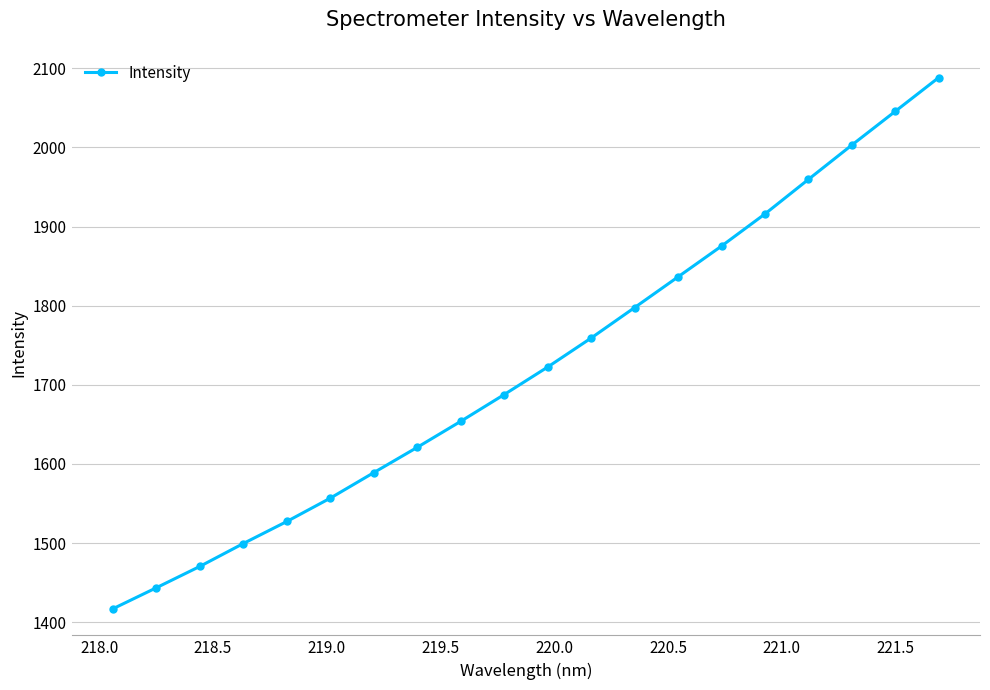

True or false: there are more than 2 points higher than both neighbors.

False